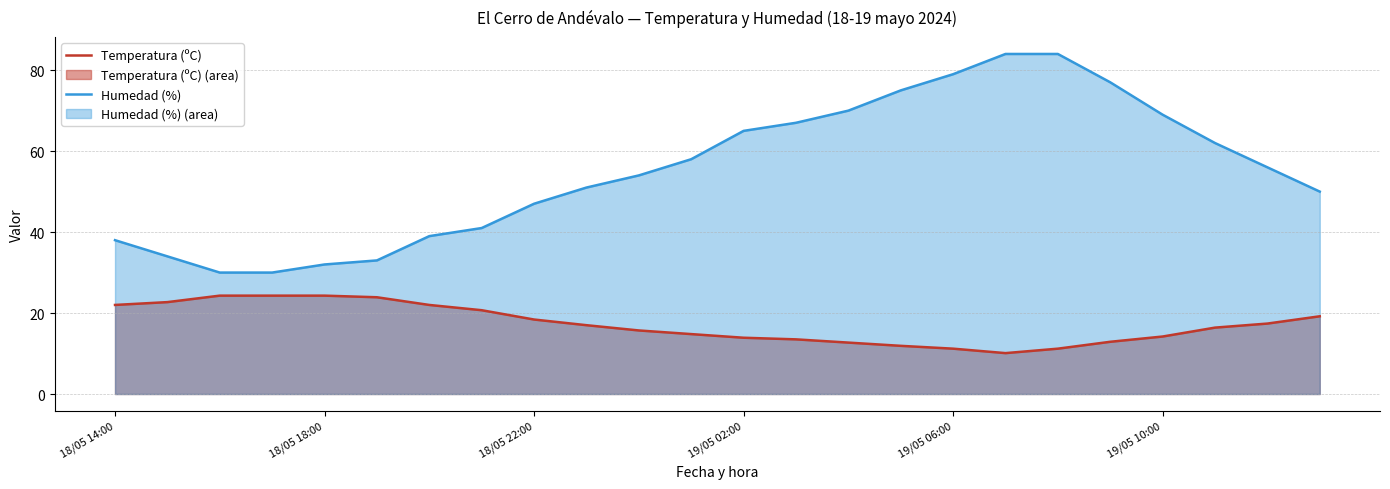

What is the greatest value displayed?

84.0